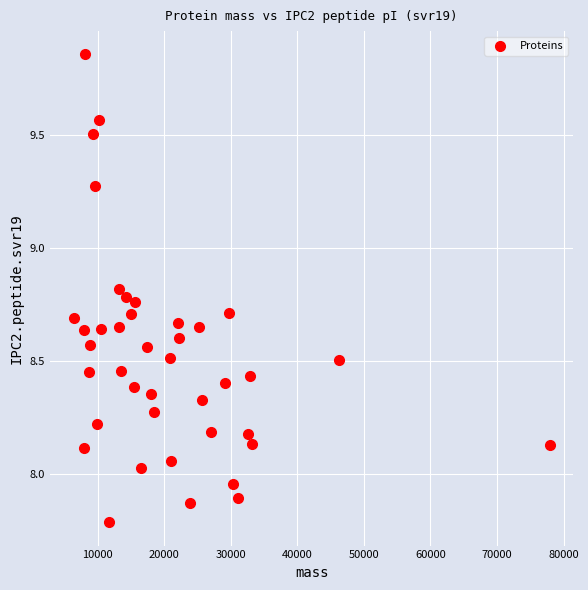

What is the range of Y values (max minus min)?

2.1